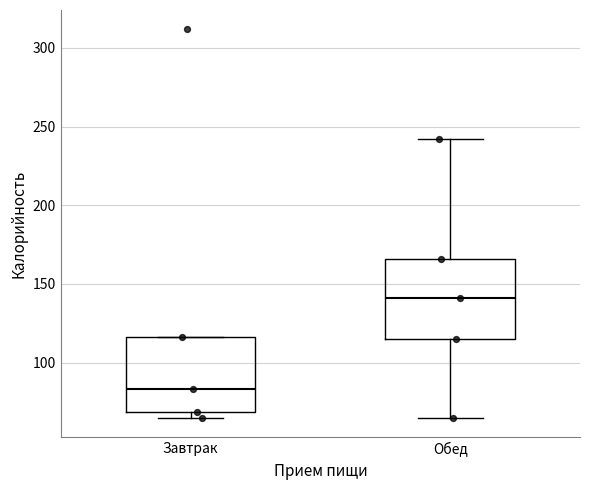

Reading left to right, read every box against the y-axis: the position of its median line, the range the box covers, and the ends of its whiskers. The values are not printed on the chart, so give them approximately, as read against the axis.

Завтрак: median 85, box 70 to 115, whiskers 65 to 115
Обед: median 140, box 115 to 165, whiskers 65 to 240